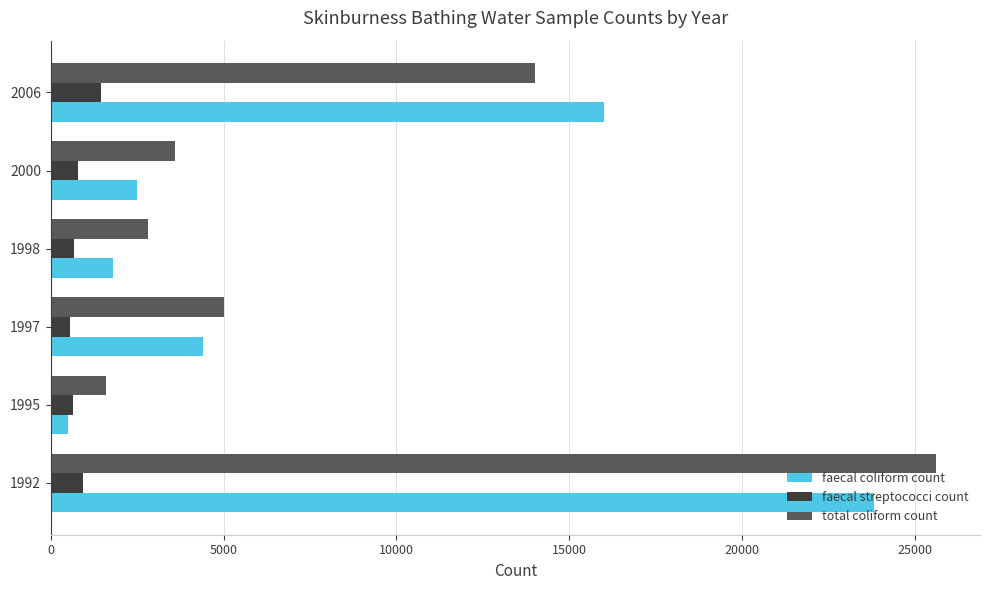

Rank the categories by faecal coliform count value from highest to lowest.

1992, 2006, 1997, 2000, 1998, 1995